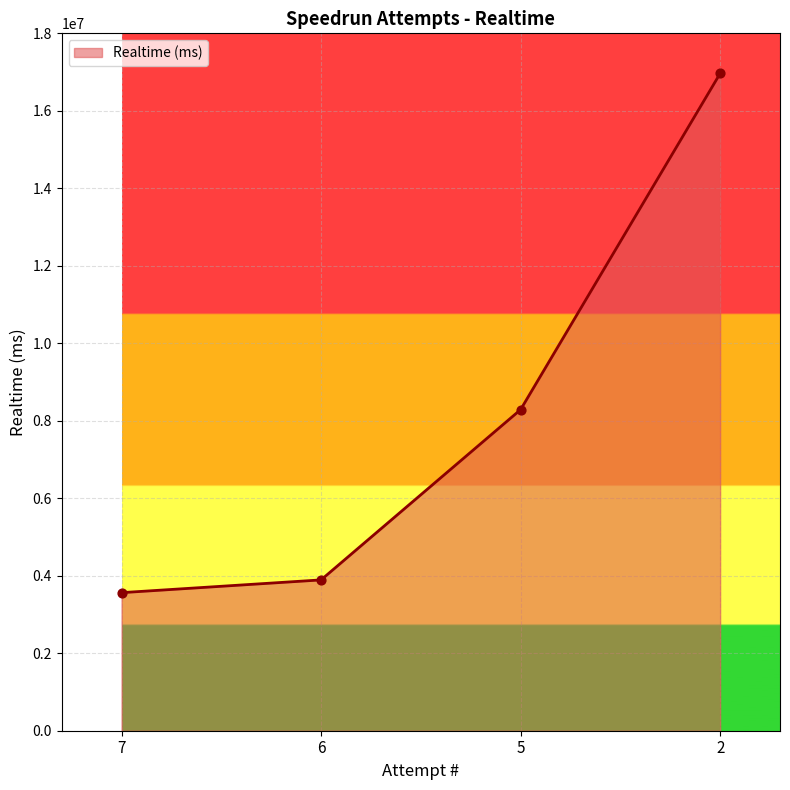

What is the change in value from 7 to 5?

+4724033